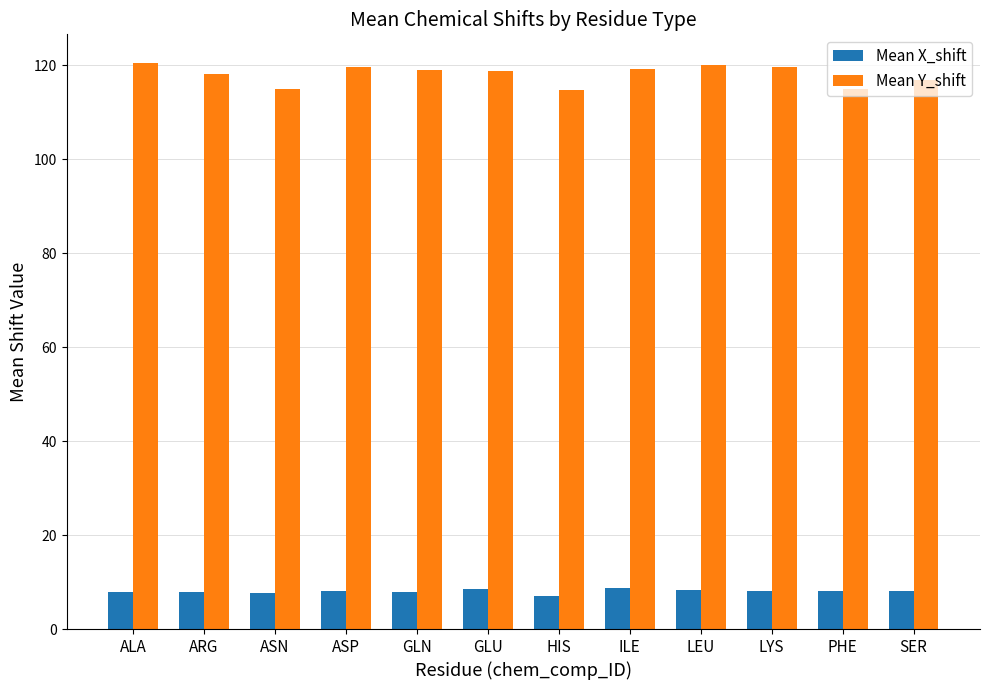

How many groups of bars are there?

12